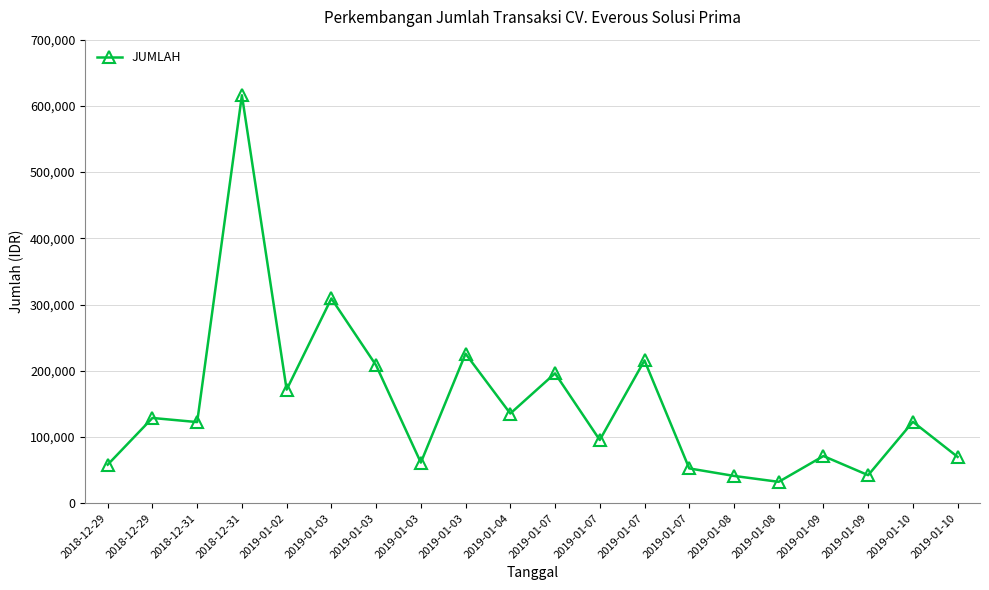

Which has a higher value, 2018-12-31 or 2019-01-03?

2019-01-03